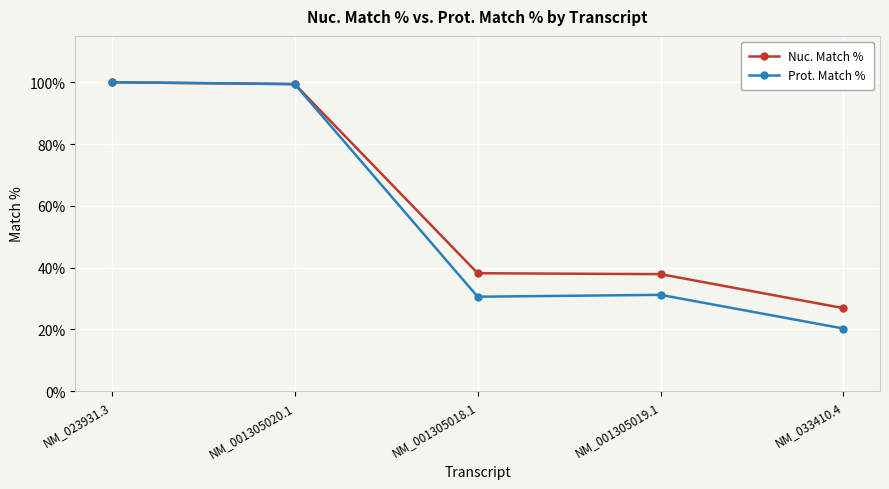

Which category has the lowest value in the Nuc. Match % series?

NM_033410.4